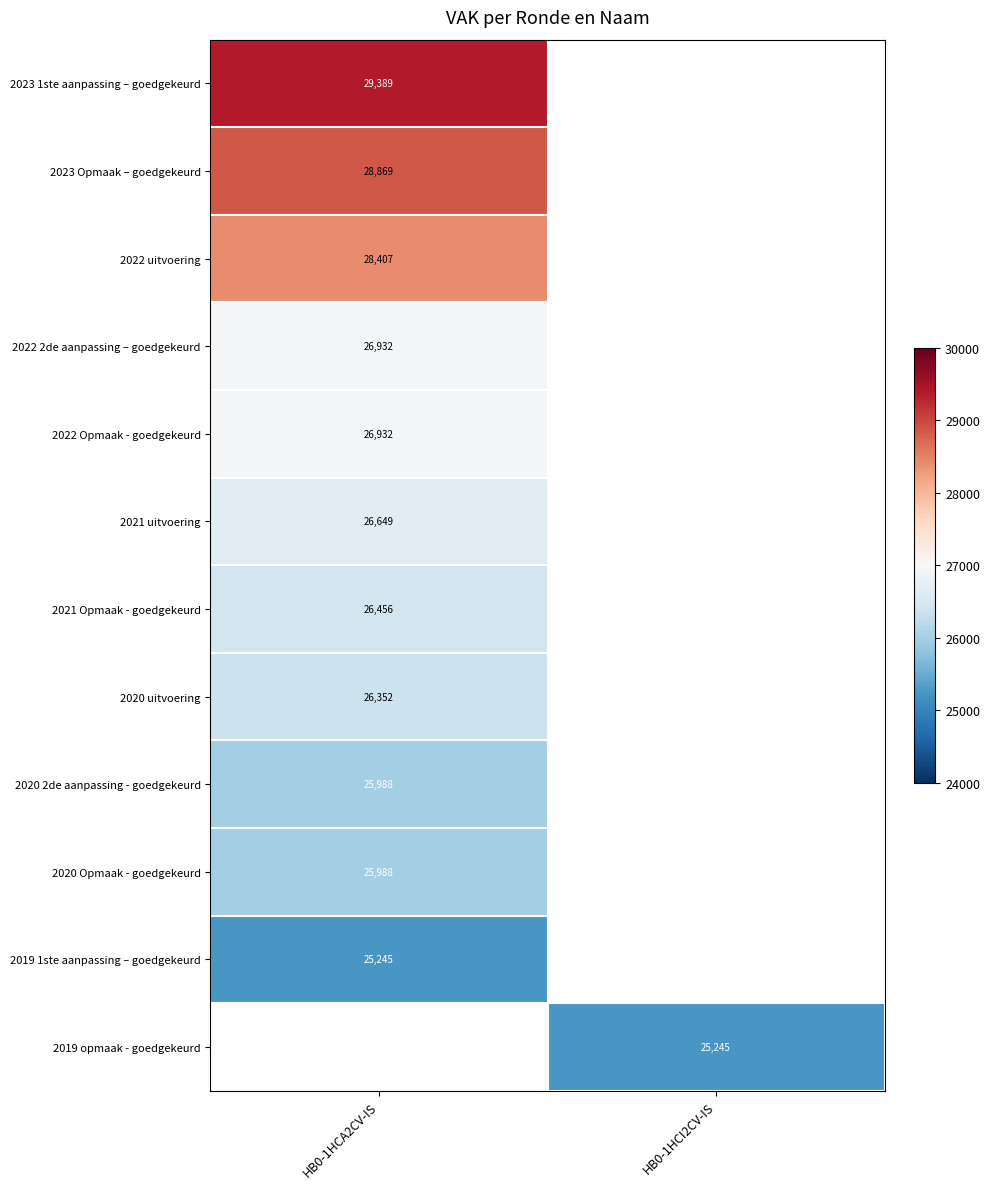

Is the value of 2023 1ste aanpassing – goedgekeurd at HB0-1HCA2CV-IS greater than the value of 2020 2de aanpassing - goedgekeurd at HB0-1HCA2CV-IS?

Yes